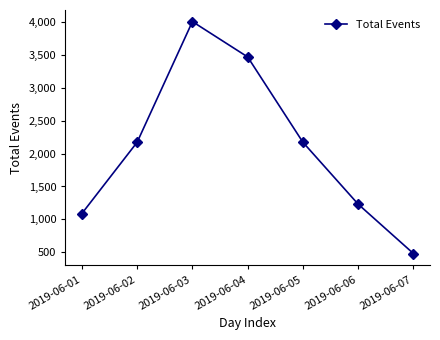

Approximately how many times larger is the value at 2019-06-05 compared to 2019-06-06?

1.8